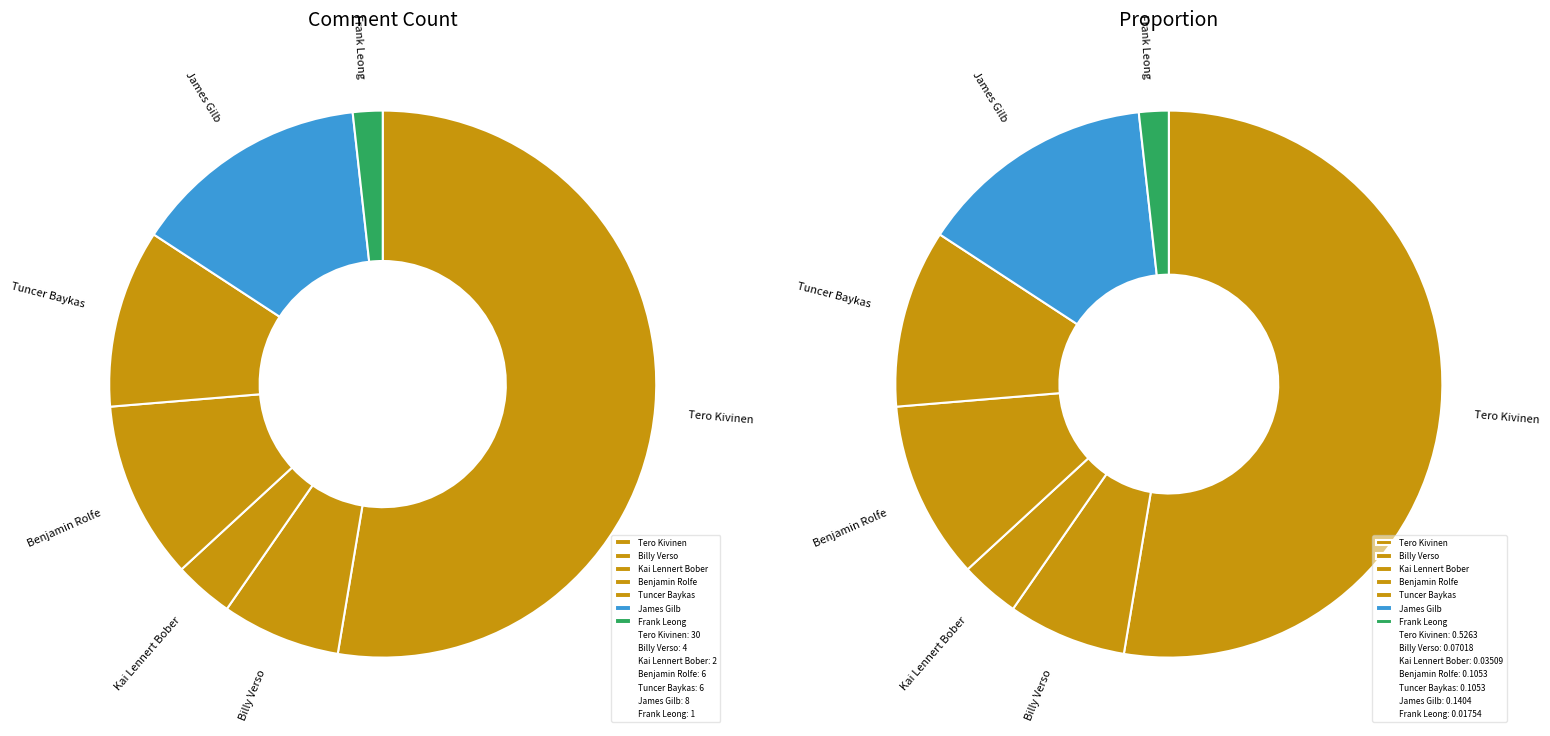

Count the number of slices in the pie.

7